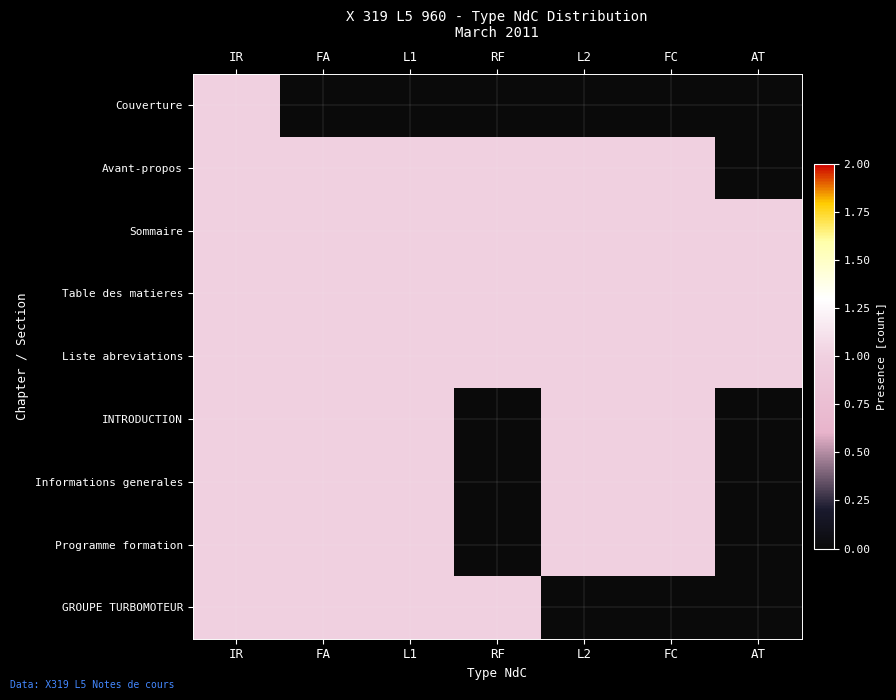

Reading left to right, list all the values displayed in this chart.

Couverture: IR=1	FA=0	L1=0	RF=0	L2=0	FC=0	AT=0
Avant-propos: IR=1	FA=1	L1=1	RF=1	L2=1	FC=1	AT=0
Sommaire: IR=1	FA=1	L1=1	RF=1	L2=1	FC=1	AT=1
Table des matieres: IR=1	FA=1	L1=1	RF=1	L2=1	FC=1	AT=1
Liste abreviations: IR=1	FA=1	L1=1	RF=1	L2=1	FC=1	AT=1
INTRODUCTION: IR=1	FA=1	L1=1	RF=0	L2=1	FC=1	AT=0
Informations generales: IR=1	FA=1	L1=1	RF=0	L2=1	FC=1	AT=0
Programme formation: IR=1	FA=1	L1=1	RF=0	L2=1	FC=1	AT=0
GROUPE TURBOMOTEUR: IR=1	FA=1	L1=1	RF=1	L2=0	FC=0	AT=0